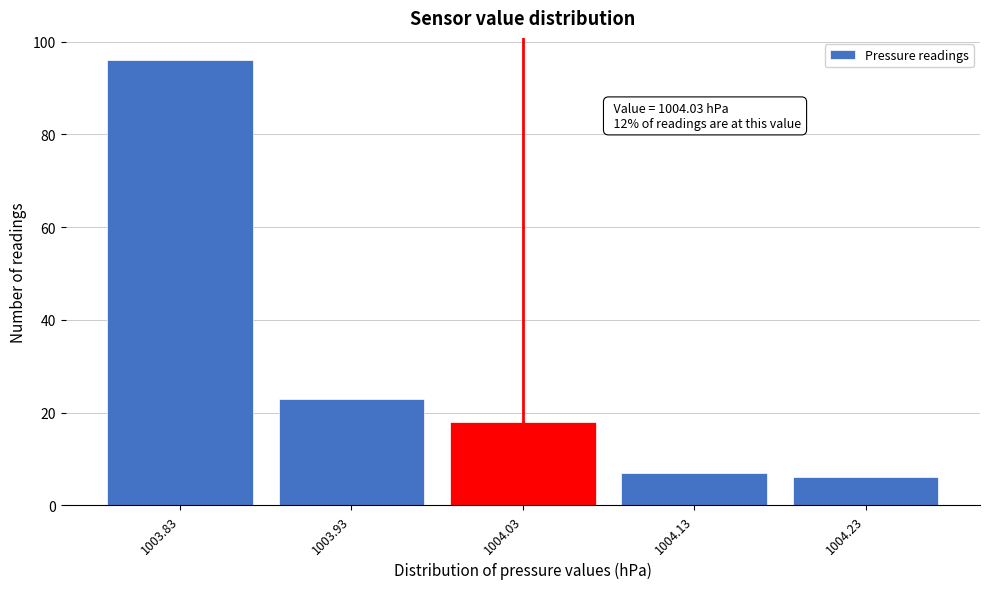

Over which range of the x-axis is the bar tallest?

1003.78 to 1003.88